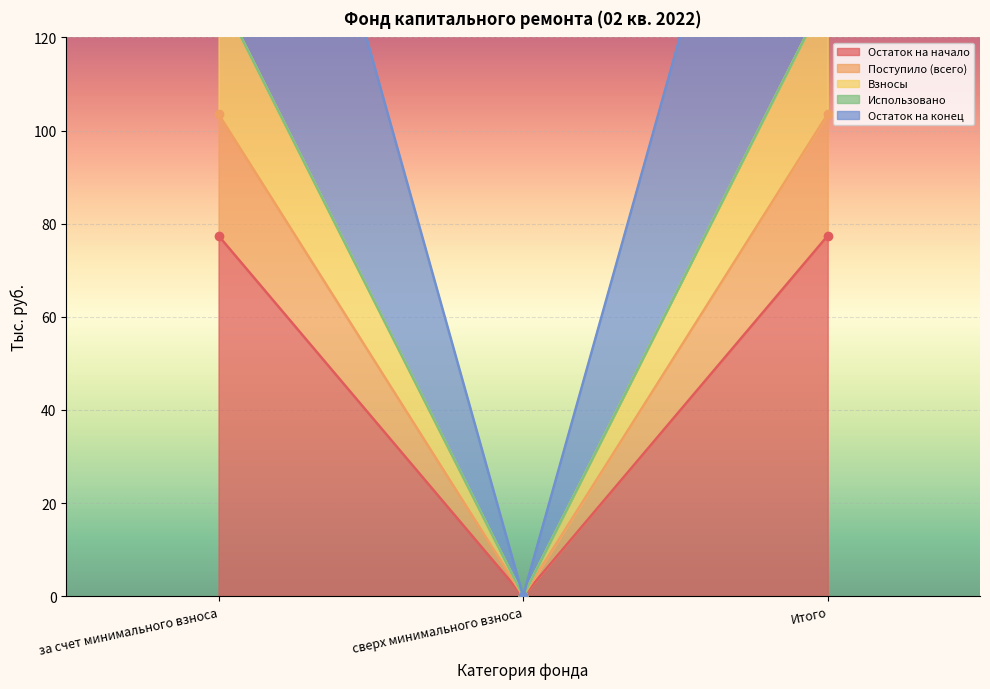

Read the Остаток на начало value at Итого.

77.4